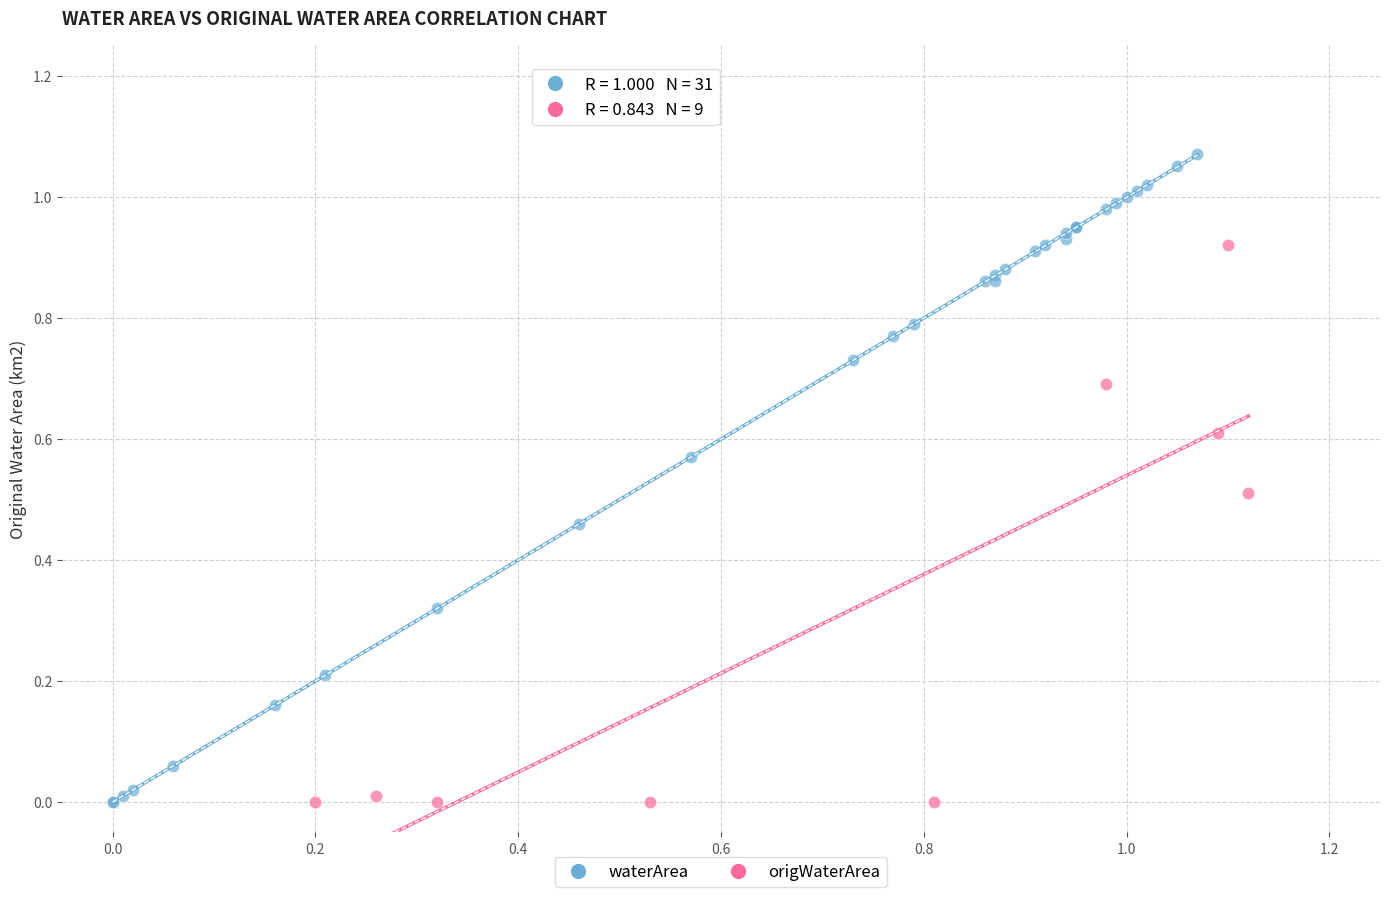

Which series has the widest spread of Y values?

waterArea